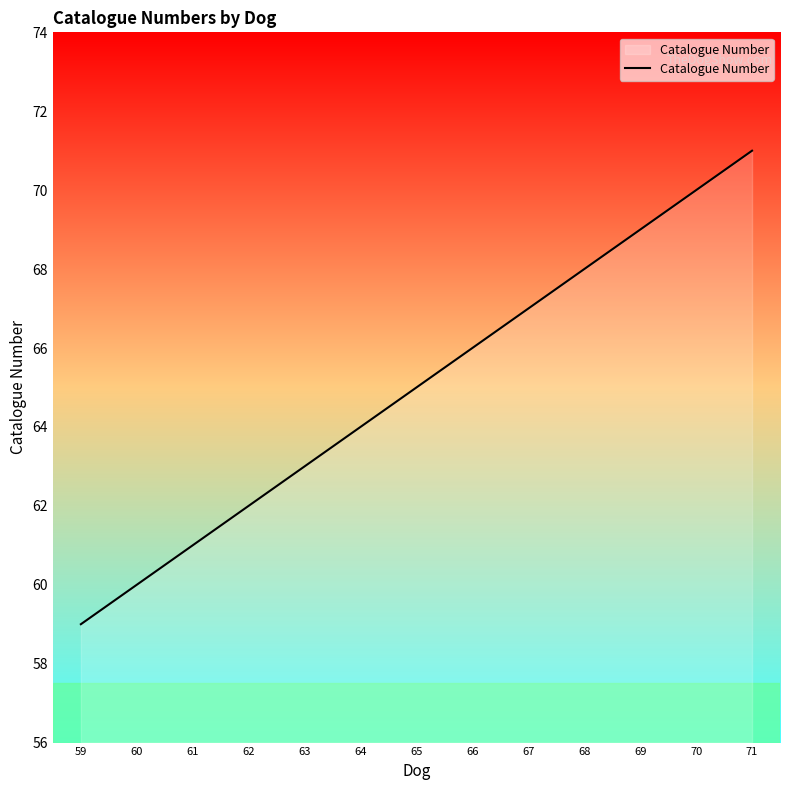

Does the chart display data point markers on the line(s)?

No